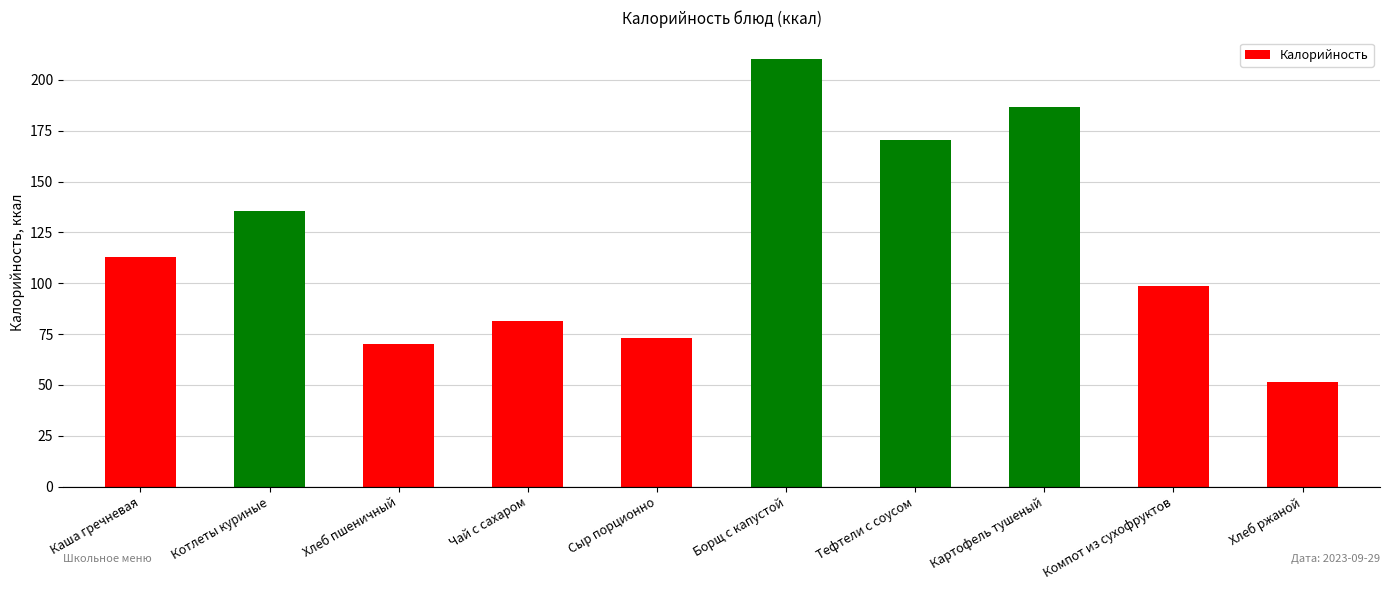

What is the sum of the values at Хлеб пшеничный and Компот из сухофруктов?

168.6